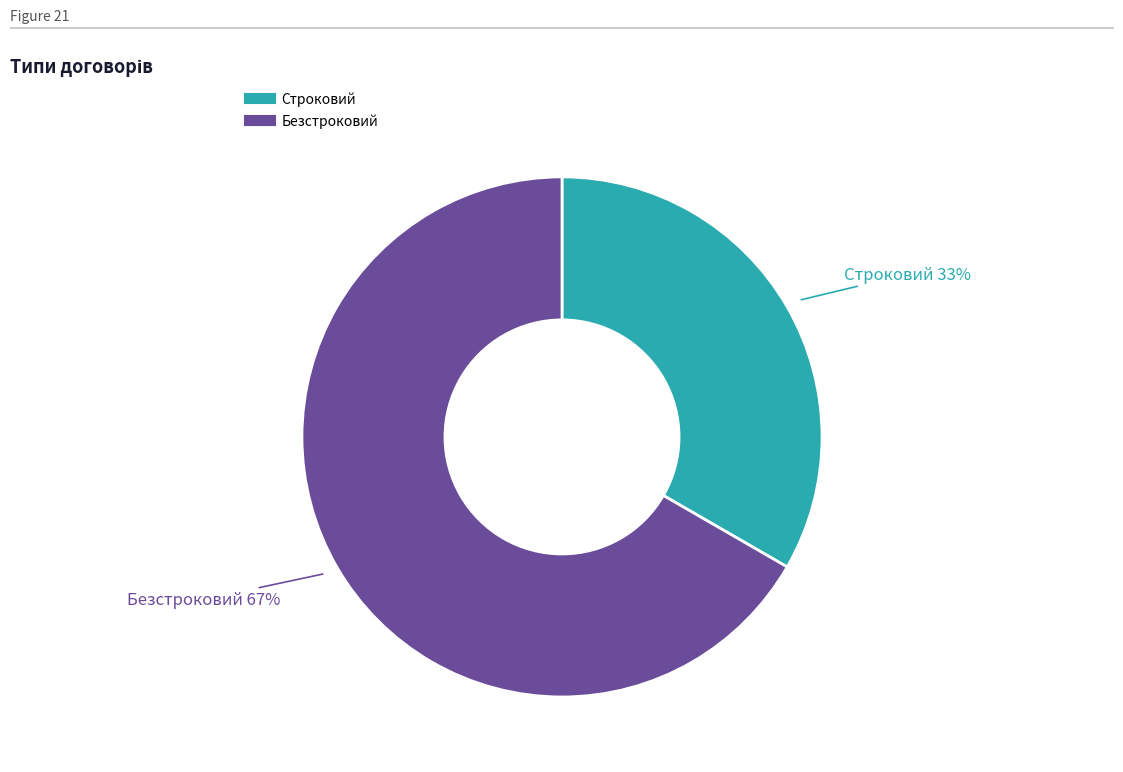

Do Строковий and Безстроковий together represent more than half of the pie?

Yes